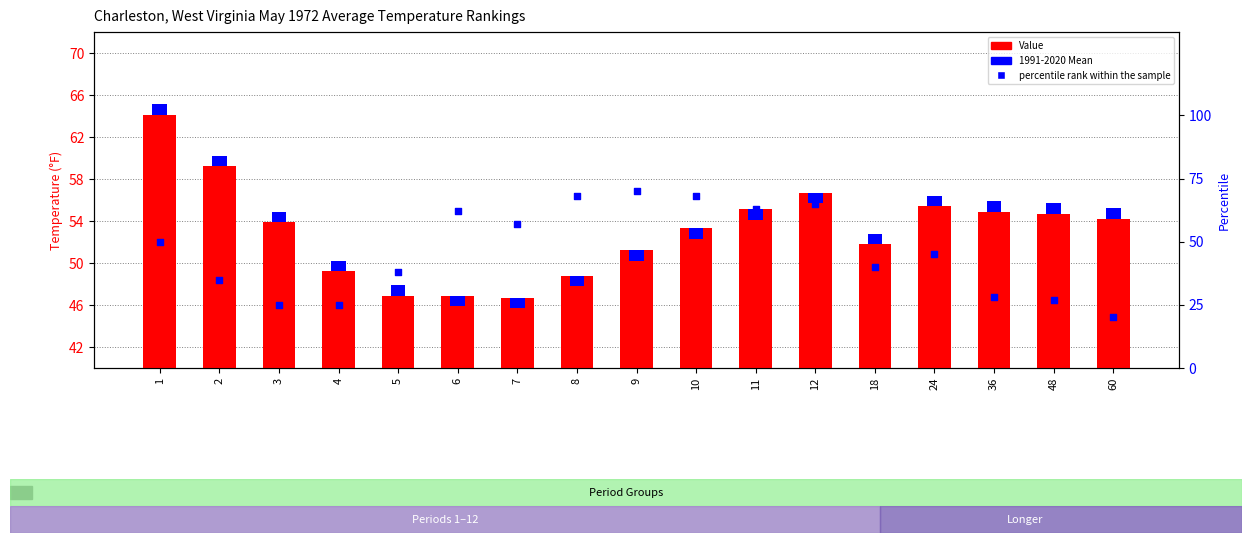

Which series has the largest Y range (max minus min)?

percentile rank within the sample